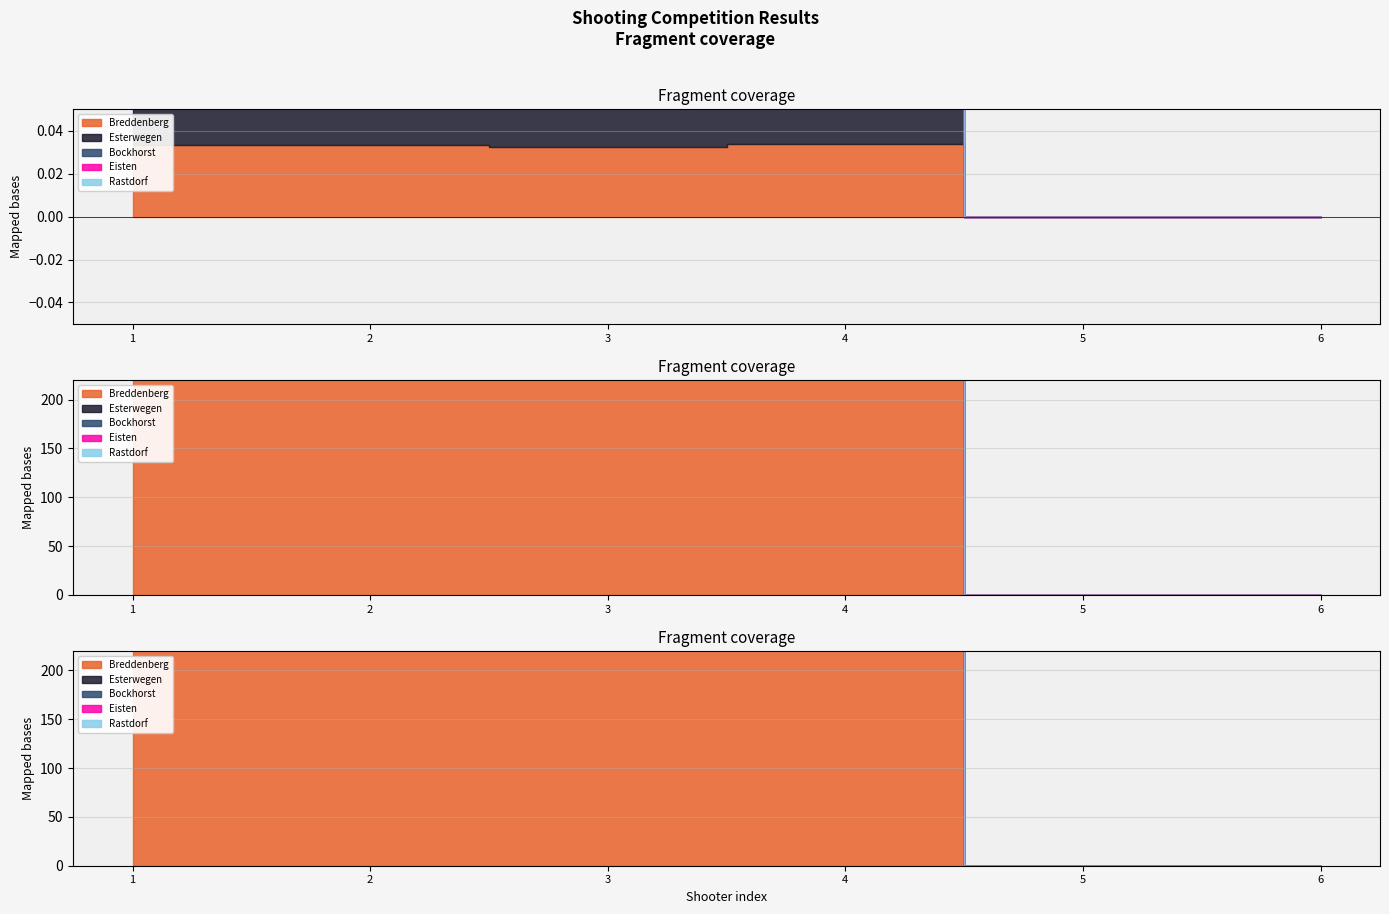

What are all the series names shown in the legend?

Breddenberg, Esterwegen, Bockhorst, Eisten, Rastdorf